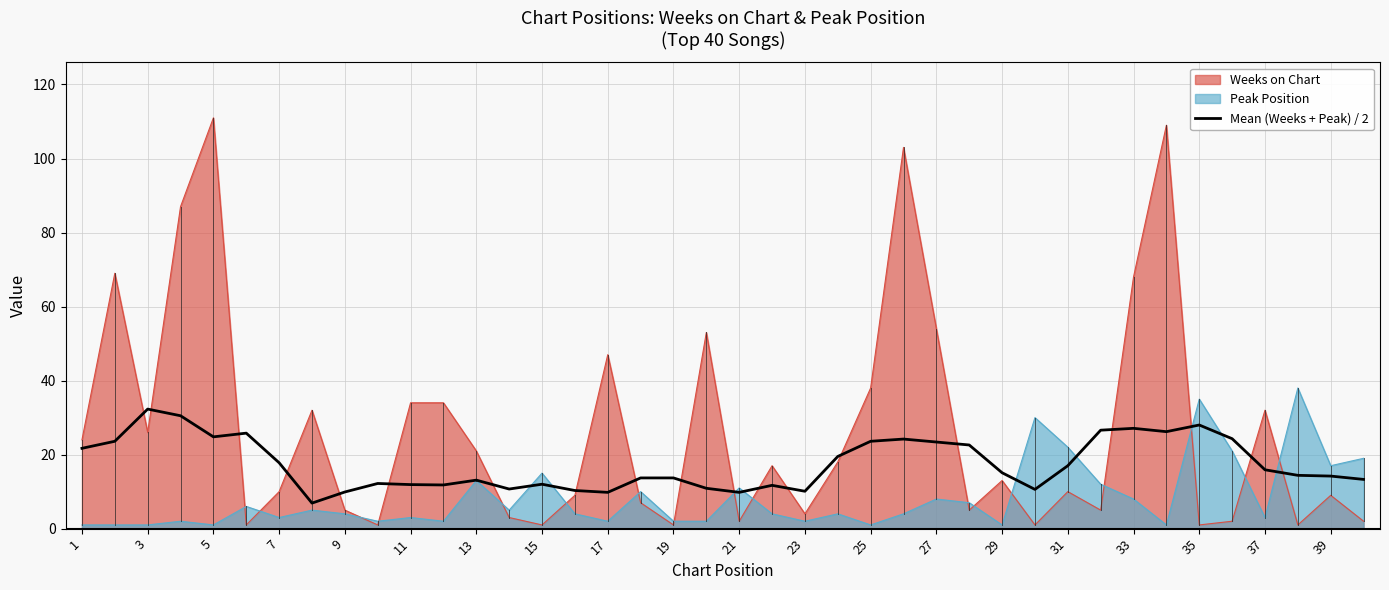

How many values exceed 15?

20